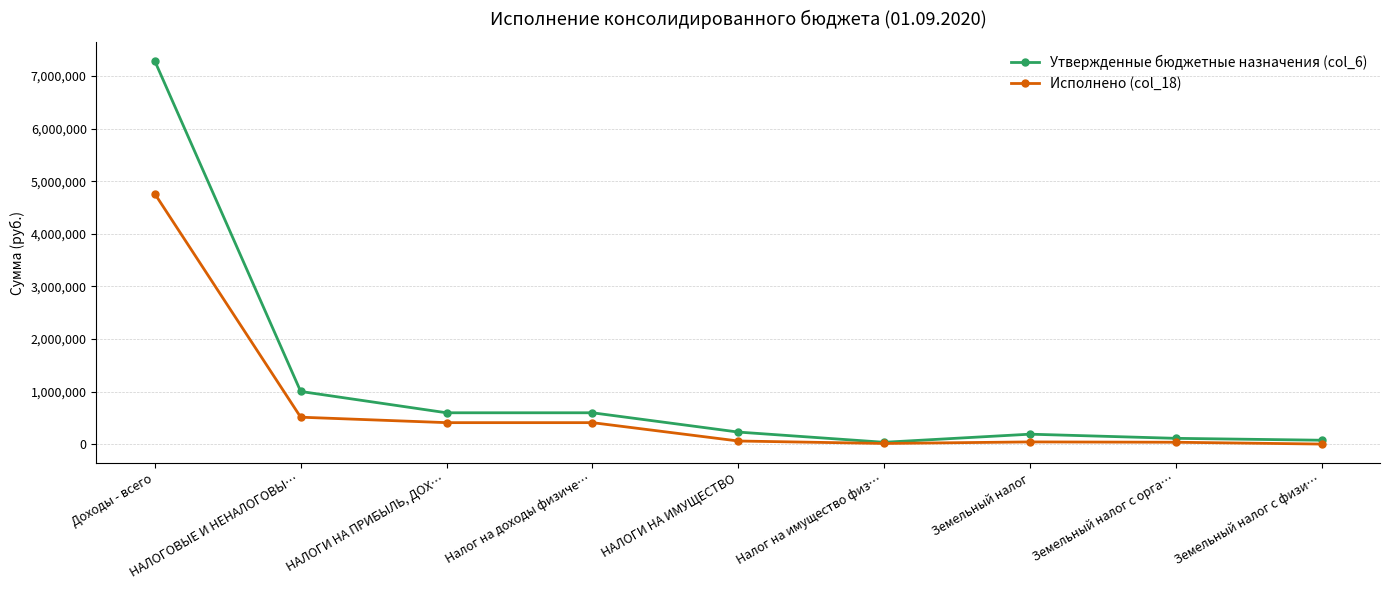

How many series are shown in this chart?

2